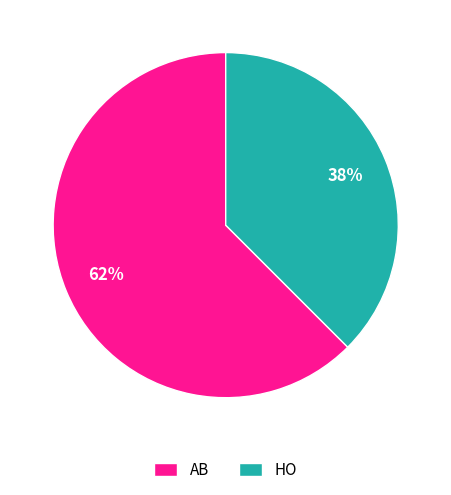

To the nearest percent, what portion does AB represent?

62%